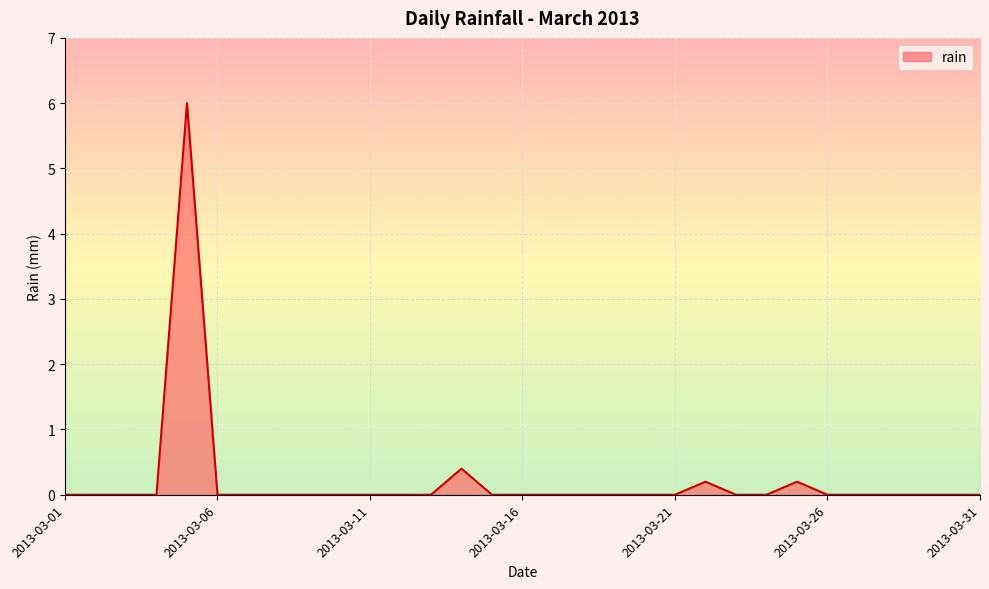

What is the greatest value displayed?

6.0